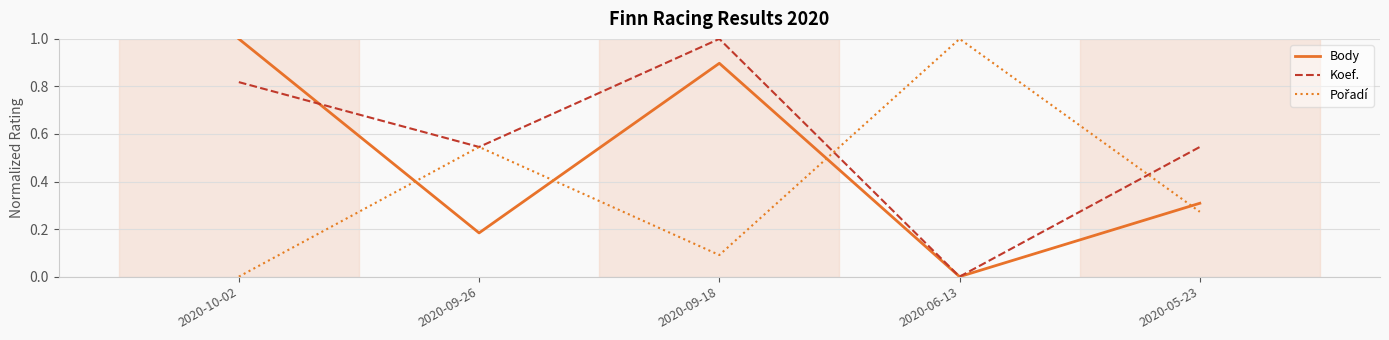

In Body, how many points are higher than both neighbors (excluding endpoints)?

1